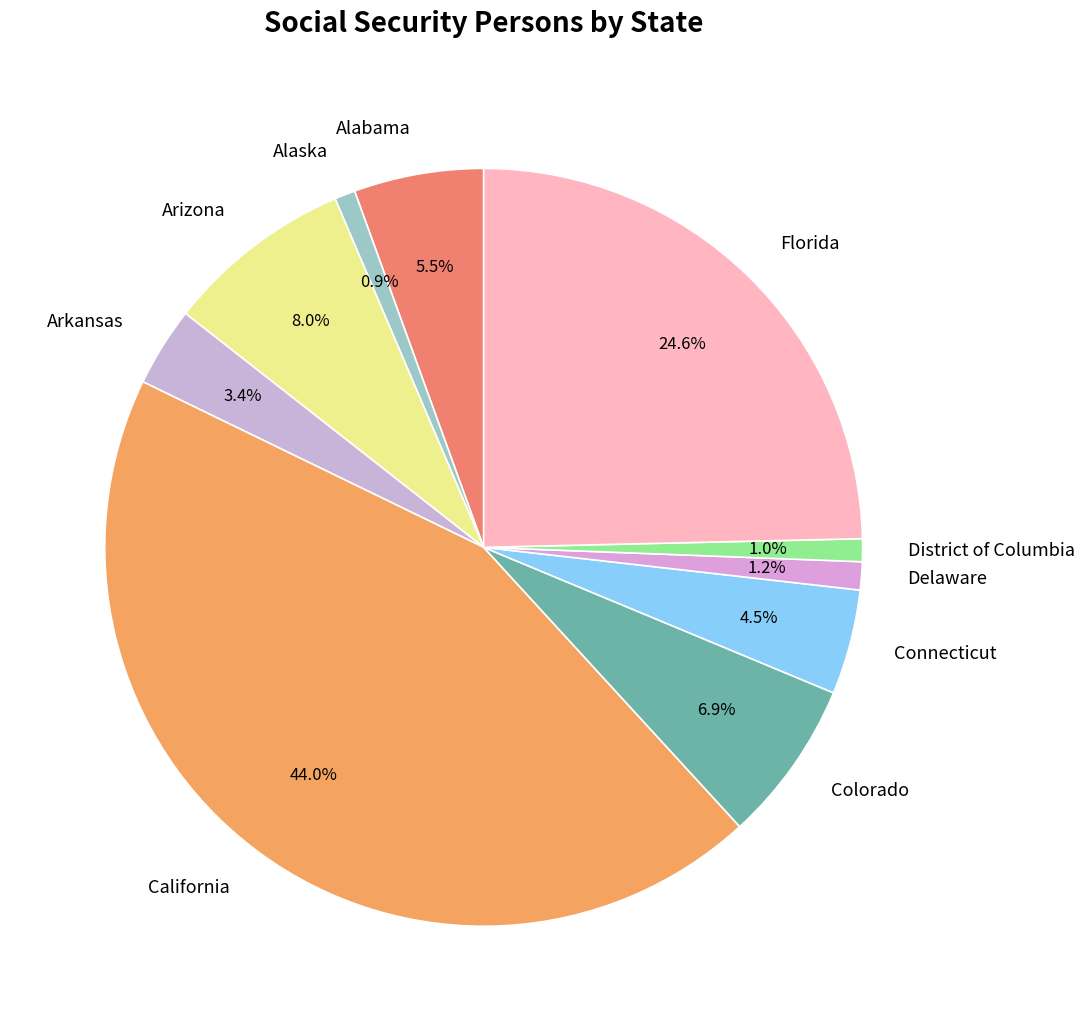

The Alabama slice represents 1% of the pie. True or false?

False